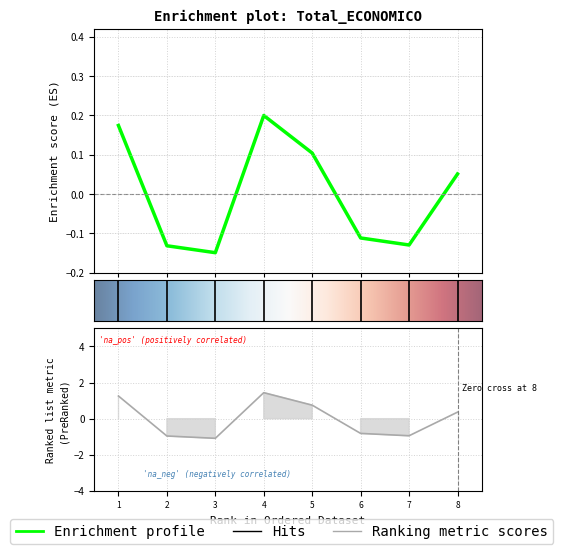

The chart shows a value of -0.1 at 2. True or false?

False